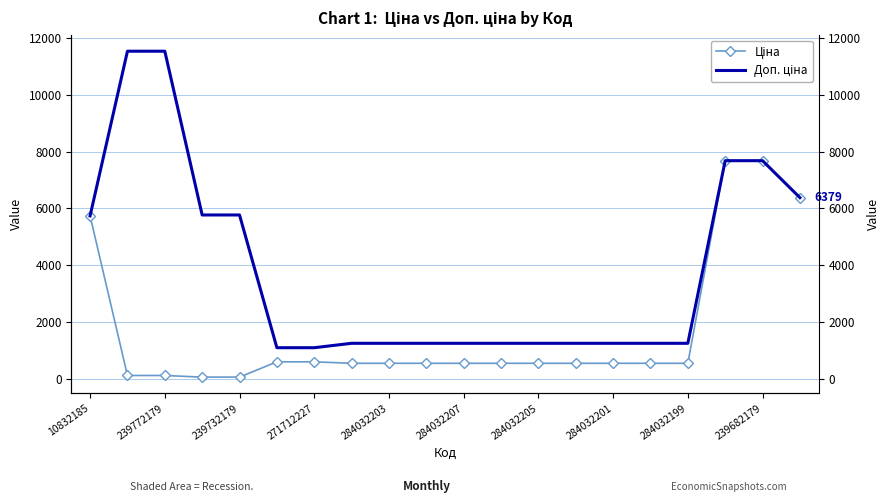

True or false: Ціна has more than 1 points higher than both neighbors.

False